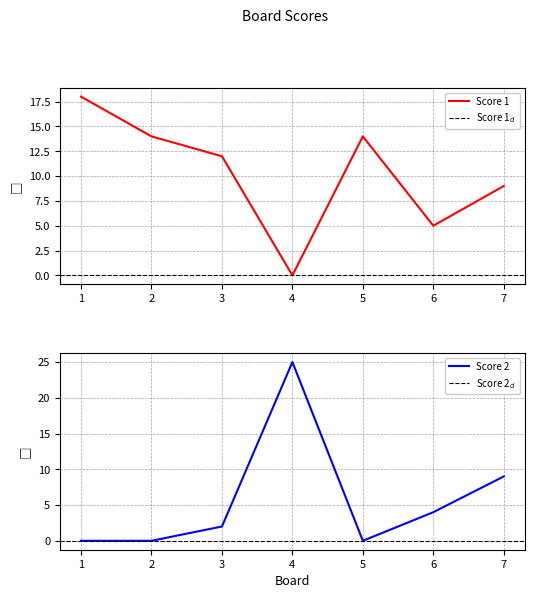

What value does the Score 1 series have at 6, to the nearest 5?

5